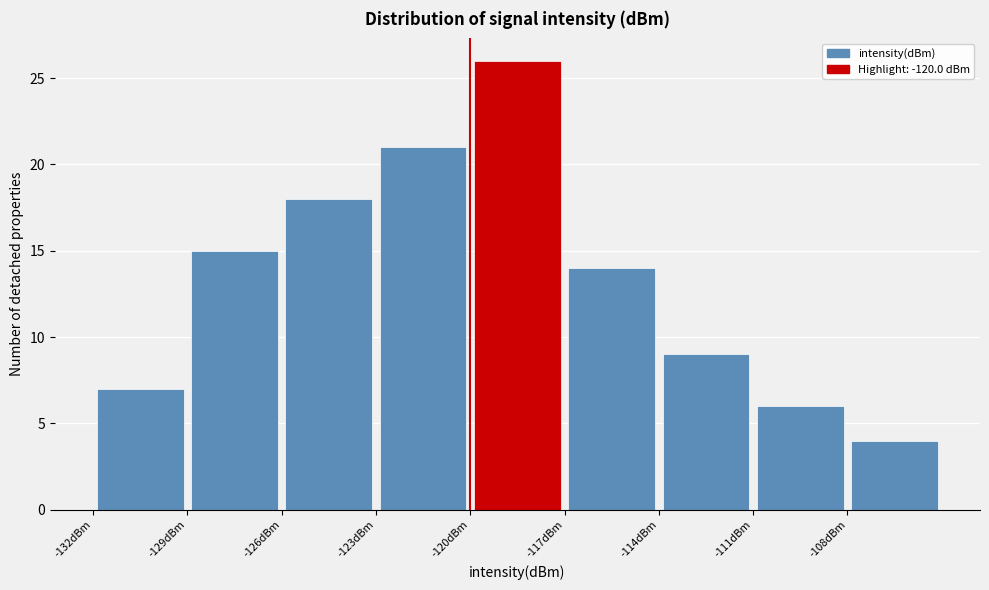

Reading left to right, list every bar in this chart as the range it spans on the x-axis followed by its height. The values are not printed on the chart, so give them approximately, as read against the axis.

-132 to -129: 7
-129 to -126: 15
-126 to -123: 18
-123 to -120: 21
-120 to -117: 26
-117 to -114: 14
-114 to -111: 9
-111 to -108: 6
-108 to -105: 4